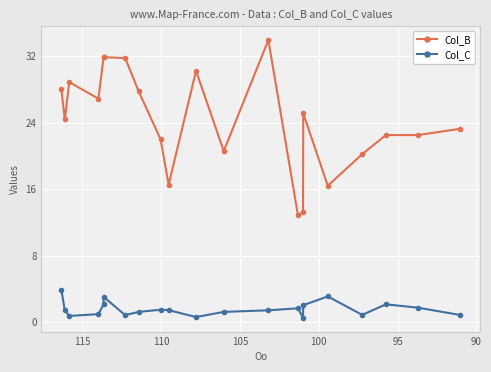

Which series has the widest spread of values?

Col_B